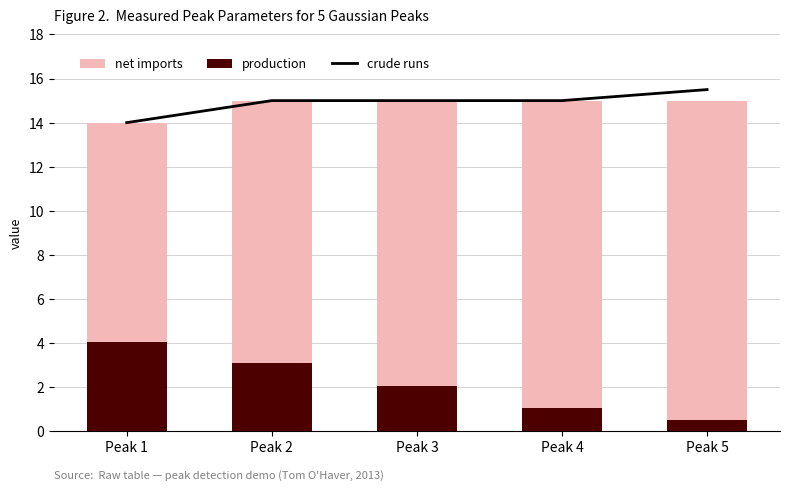

At Peak 3, list the series in order from largest to smallest.

crude runs, net imports, production